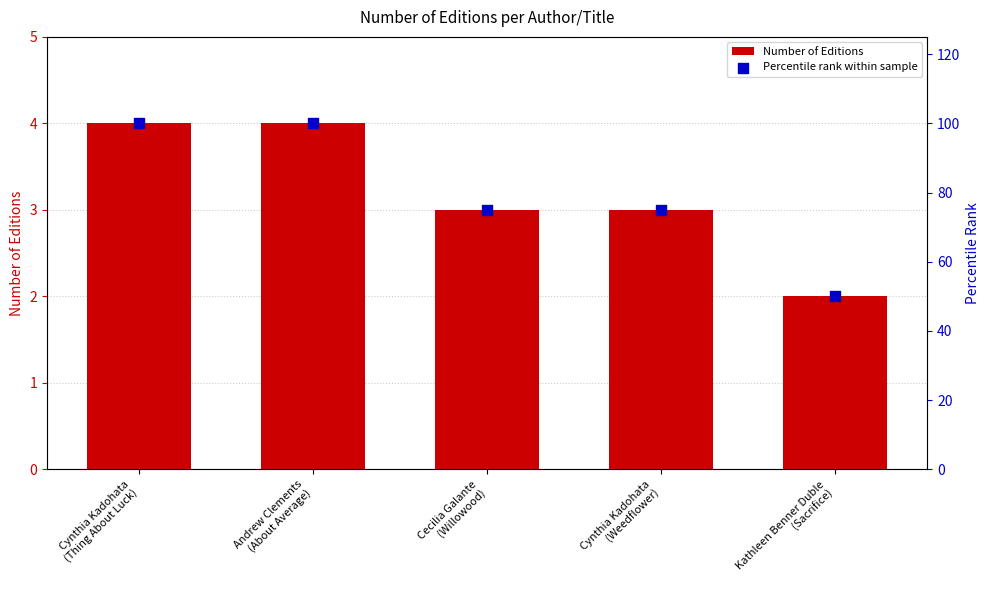

Which series has the largest total across all categories?

Percentile rank within sample